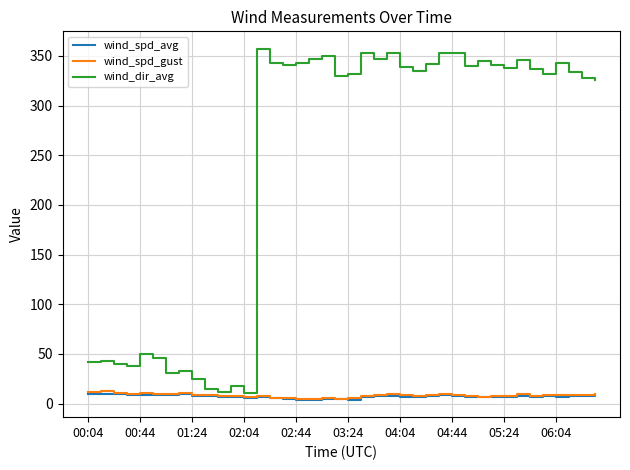

Which series has the largest total across all categories?

wind_dir_avg